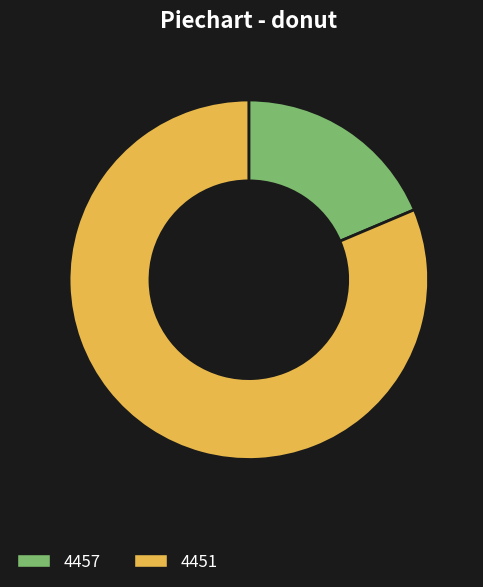

Is it true that 4451 is 94% of the pie?

False